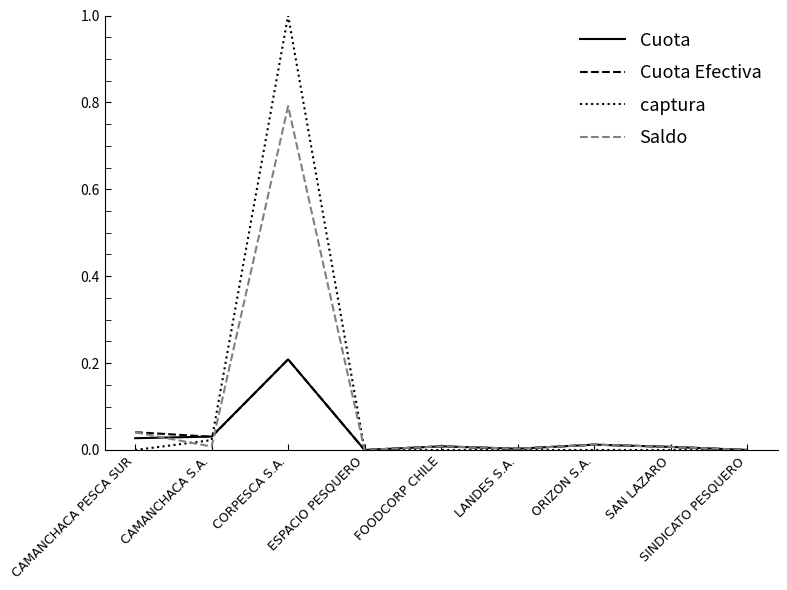

What is the greatest value displayed?

1.0